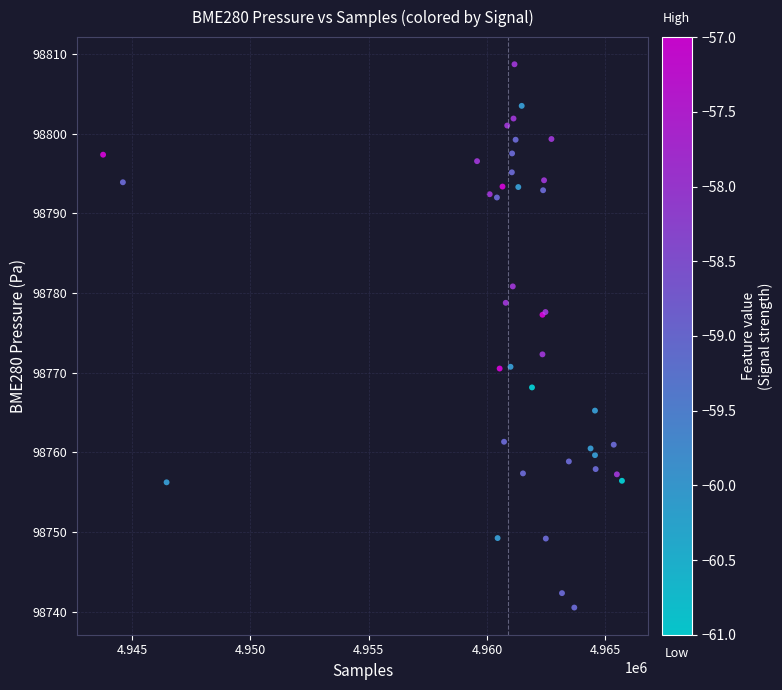

What Y value in the scatter plot is closest to 98774?

98772.3